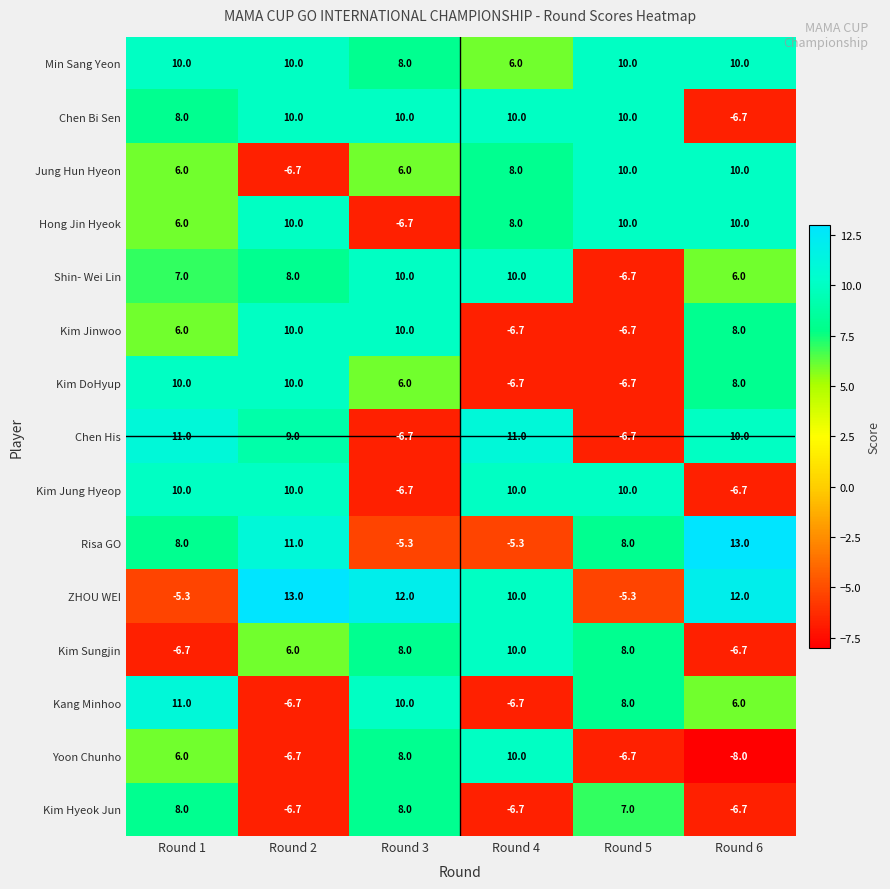

The value of Risa GO at Round 5 is 1.8. True or false?

False